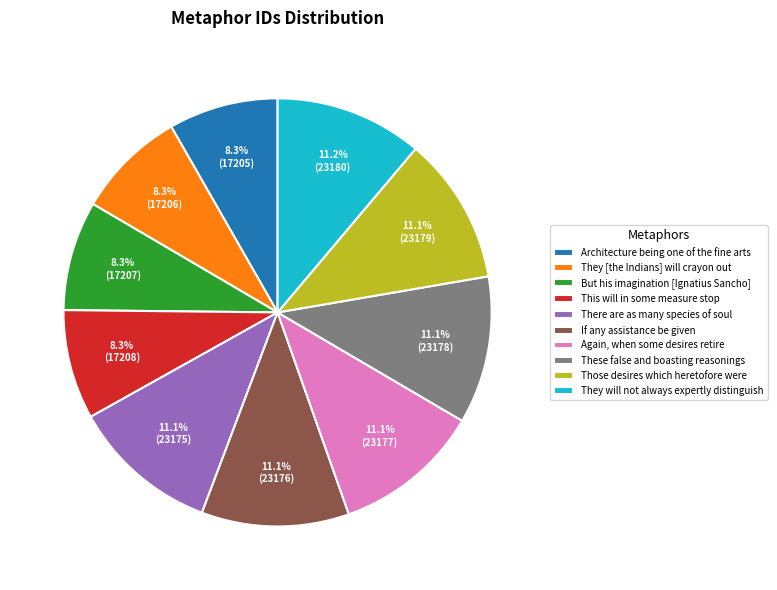

To the nearest percent, what percentage of the pie is Those desires which heretofore were?

11%